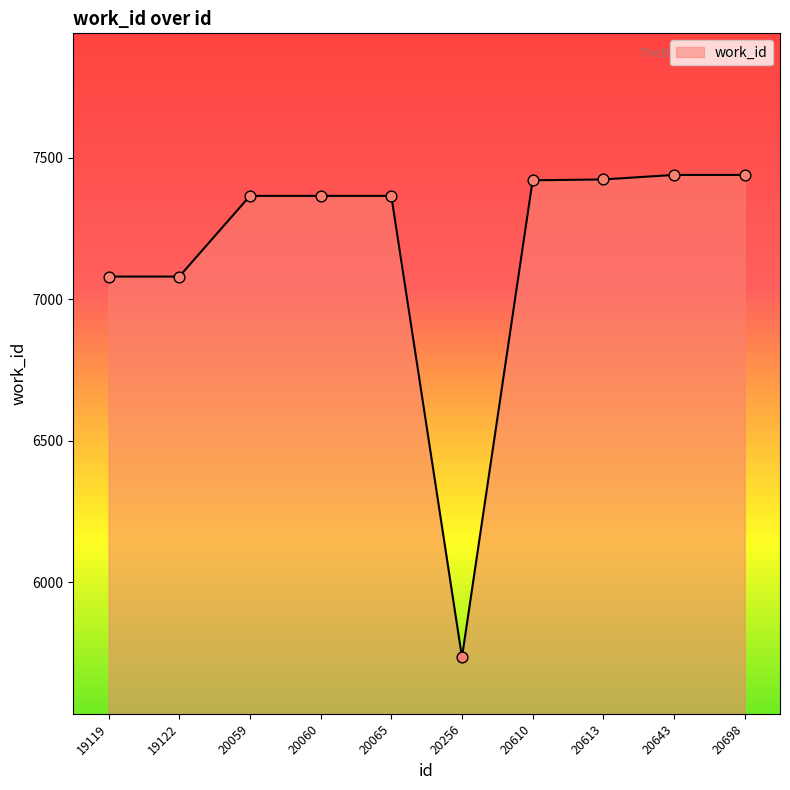

Approximately how many times larger is the value at 20065 compared to 20256?

1.3